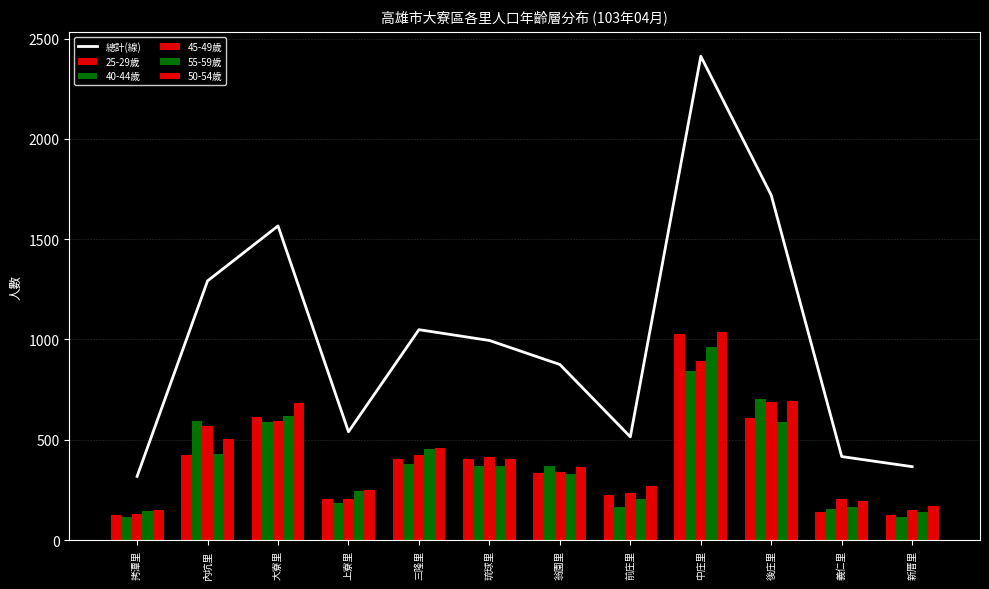

How many data points in 25-29歲 are less than 402?

6